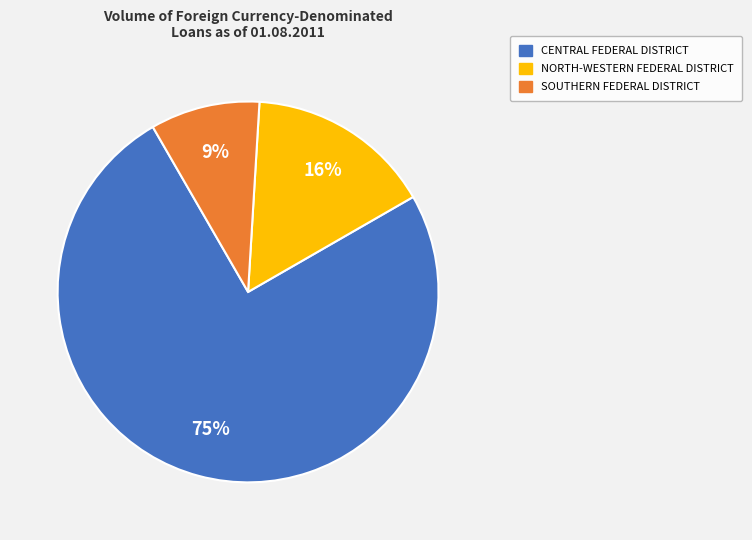

To the nearest percent, what is the average slice percentage?

33%